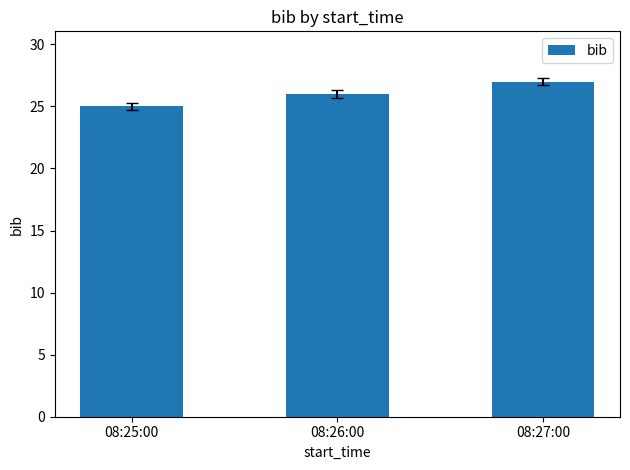

Reading right to left, list all the values displayed in this chart.

27	26	25